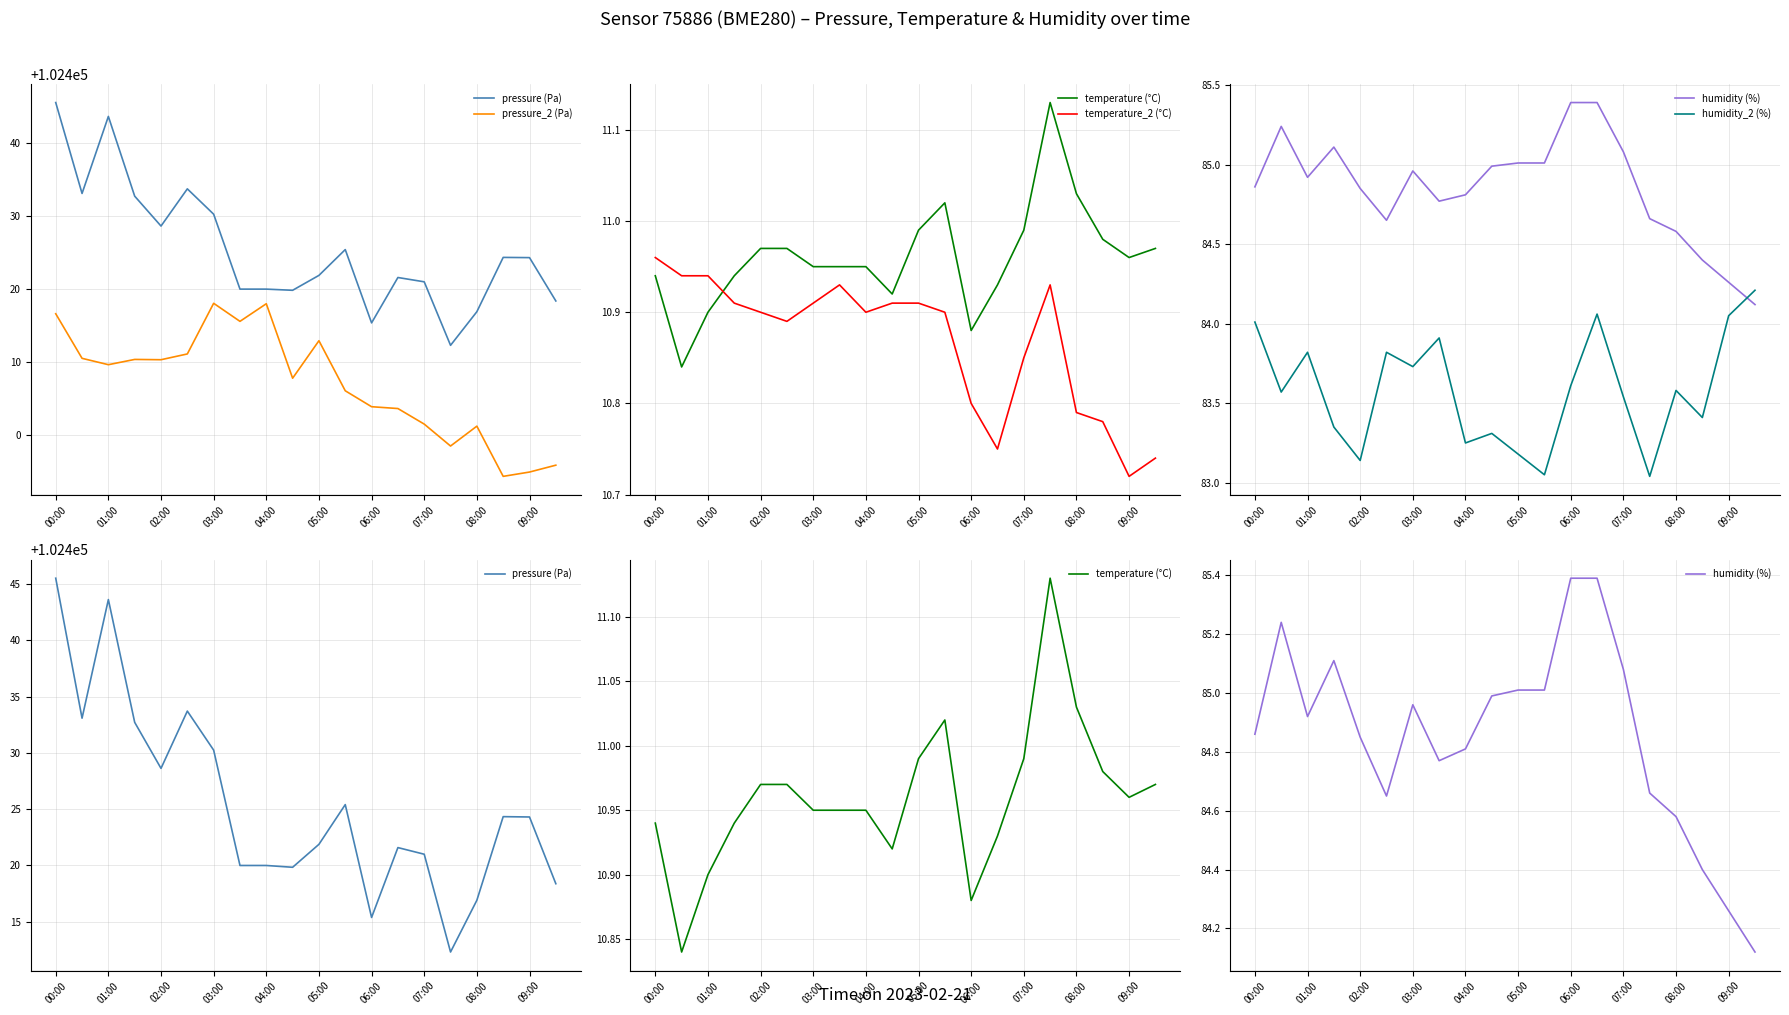

True or false: humidity_2 (%) has more than 1 points higher than both neighbors.

True